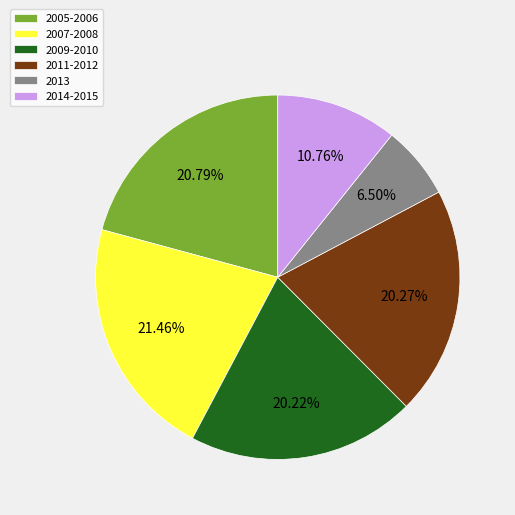

Is the sum of 2014-2015 and 2011-2012 greater than half?

No